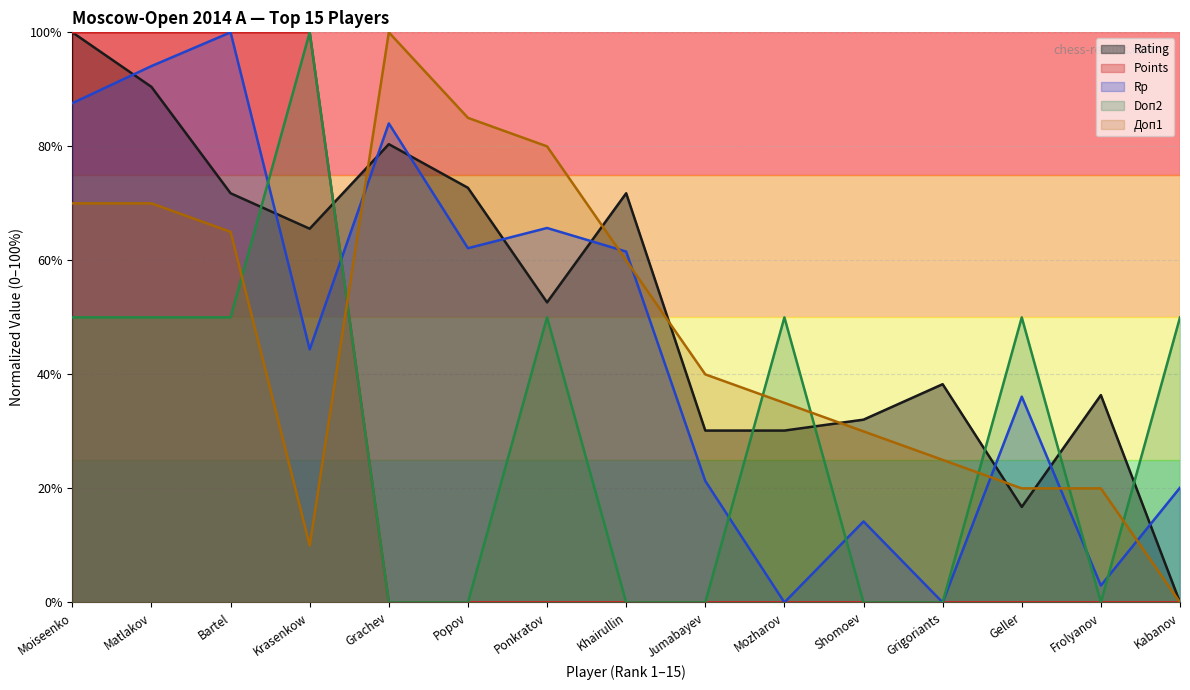

What is the label of the 15th point from the left?

Kabanov